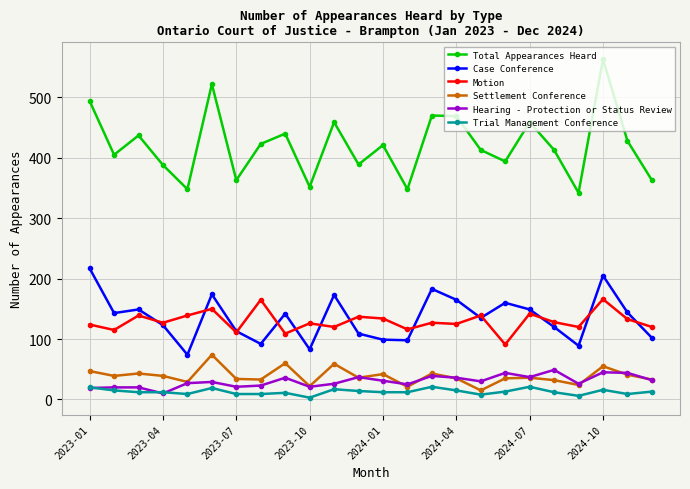

Which series has the widest spread of values?

Total Appearances Heard